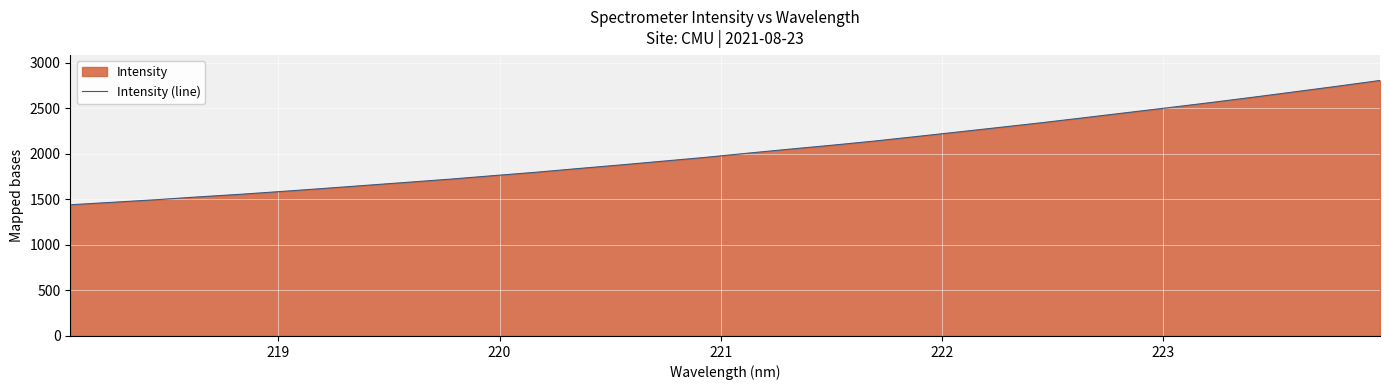

What is the difference between the second highest and second lowest values?

1274.4